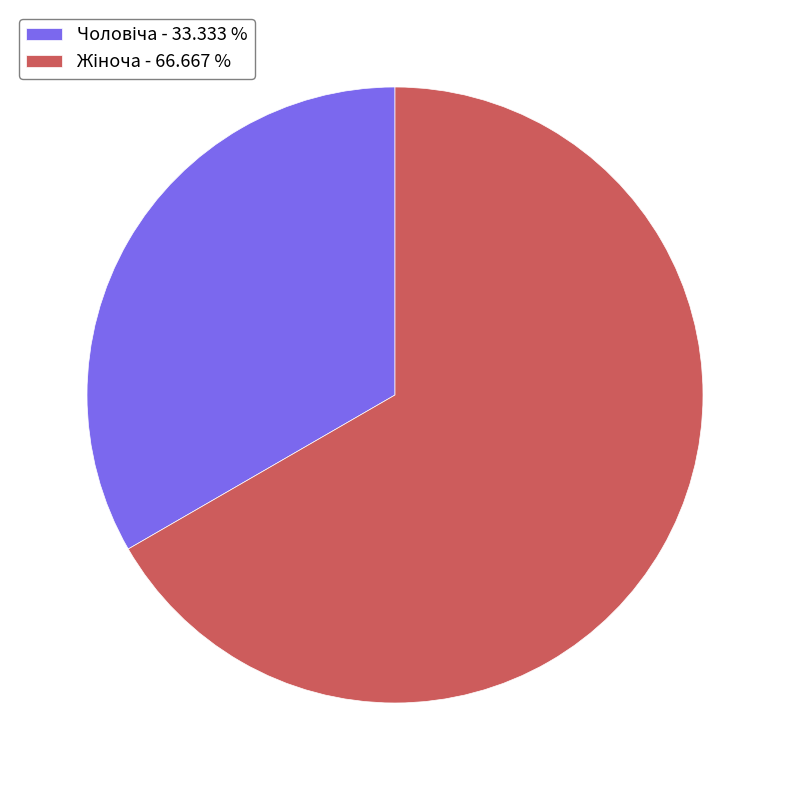

Is there a majority slice in this chart?

Yes